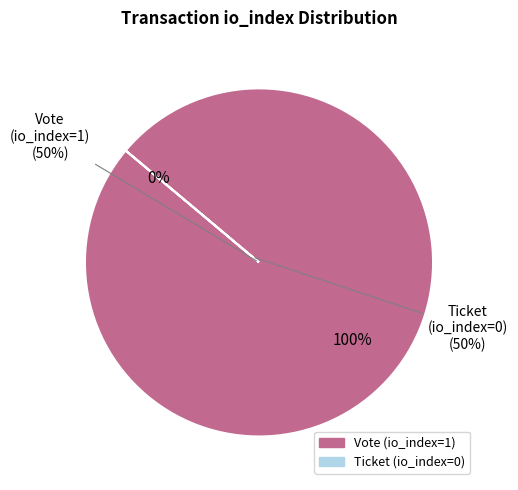

Is it true that Ticket (io_index=0) is 1% of the pie?

False